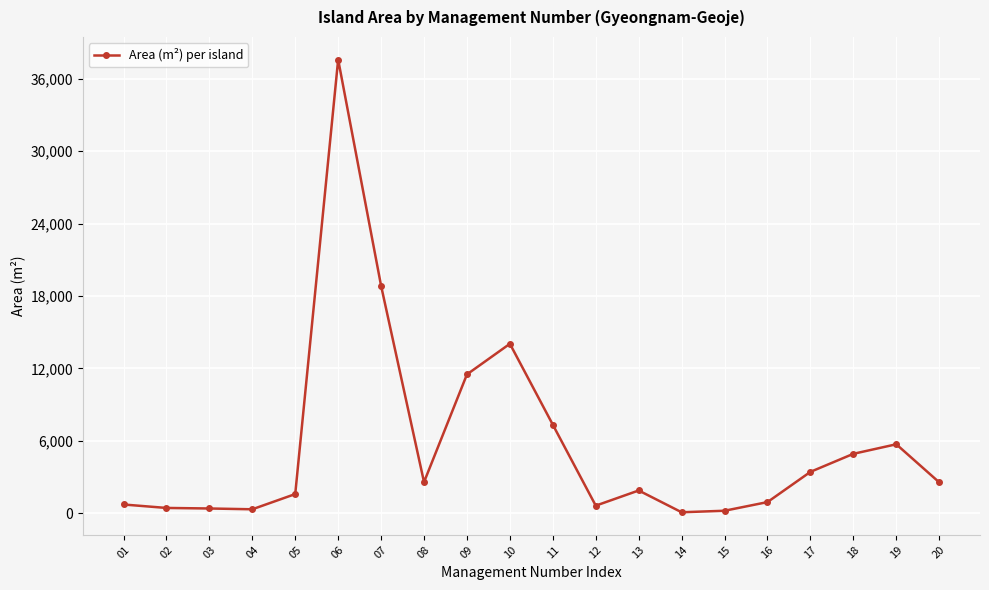

True or false: there are more than 0 points higher than both neighbors.

True